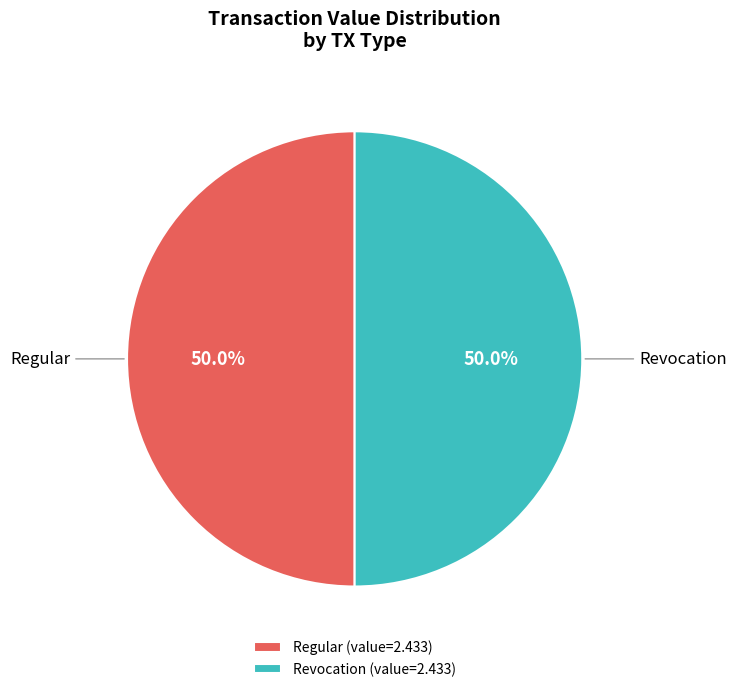

What is the ratio of the value at Revocation (value=2.433) to the value at Regular (value=2.433)?

1.0